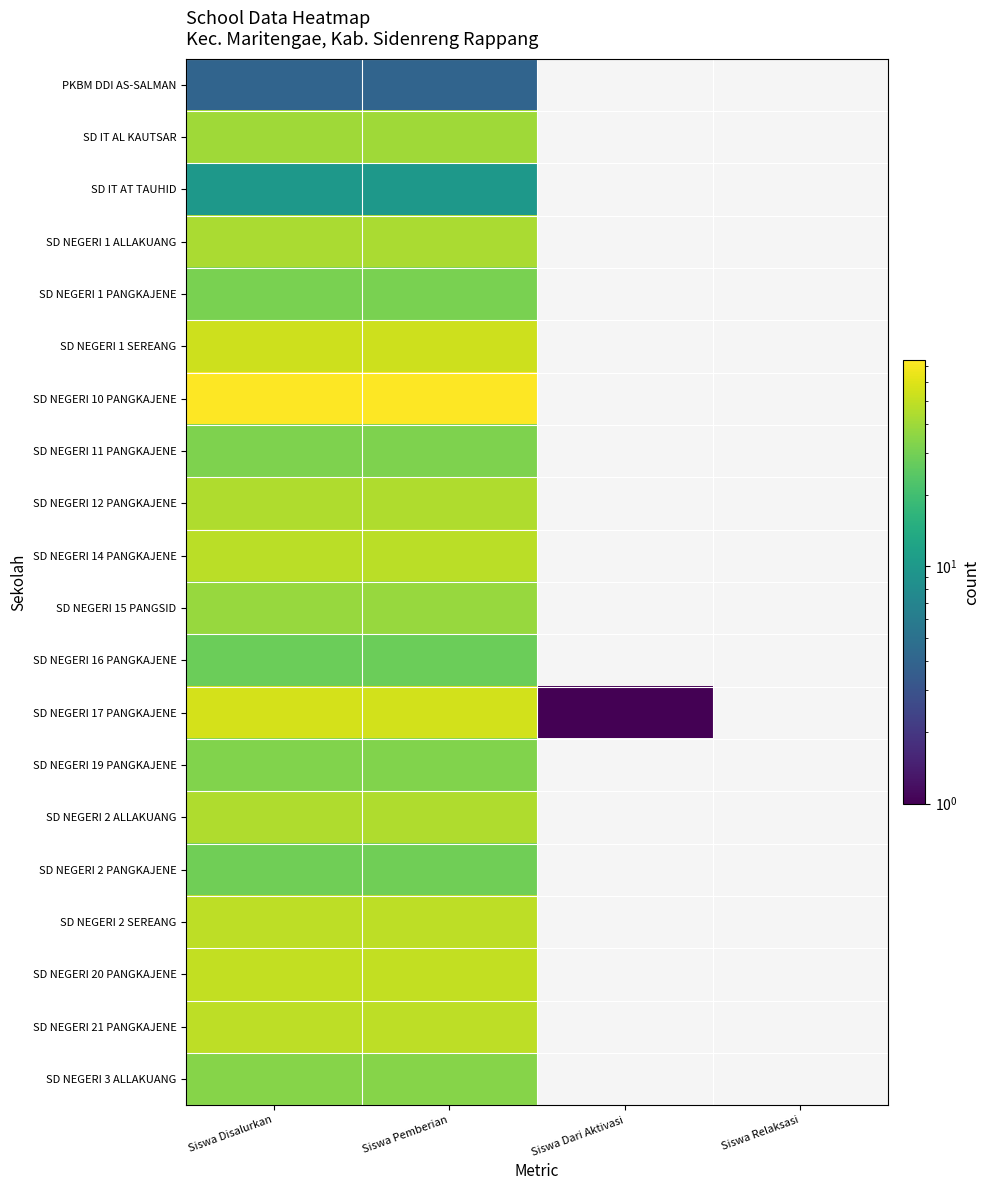

What is the total value across all series at Siswa Pemberian?

785.0